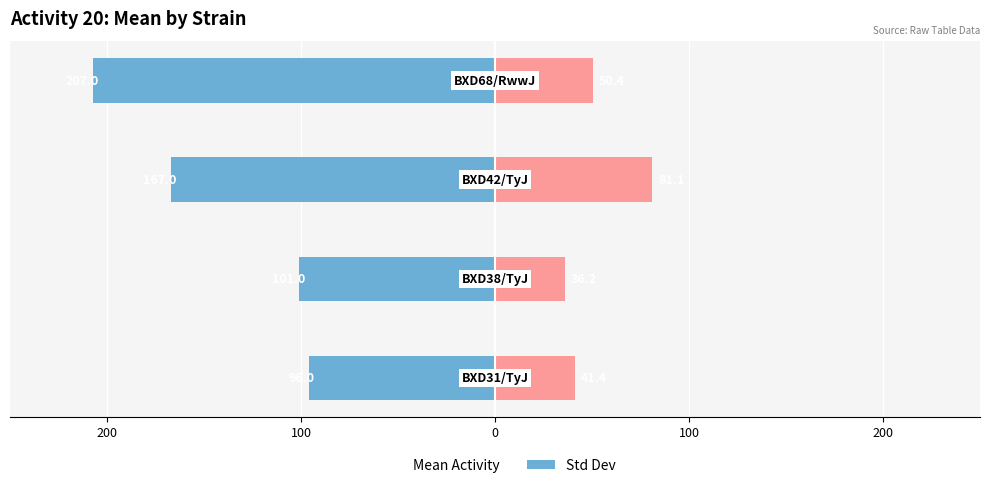

How many values in the sd series exceed 50?

2